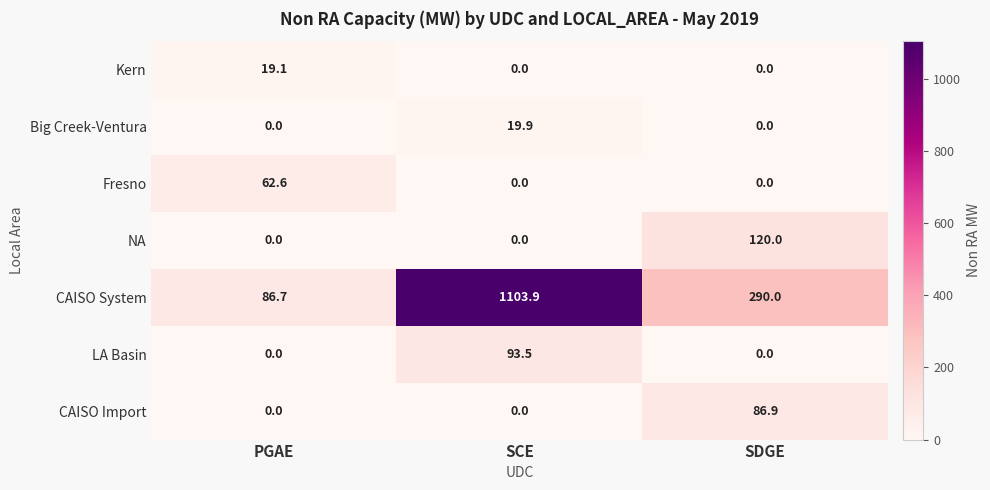

Reading left to right, what are all the values shown in this chart?

Kern: 19.1	0.0	0.0
Big Creek-Ventura: 0.0	19.9	0.0
Fresno: 62.6	0.0	0.0
NA: 0.0	0.0	120.0
CAISO System: 86.7	1103.9	290.0
LA Basin: 0.0	93.5	0.0
CAISO Import: 0.0	0.0	86.9